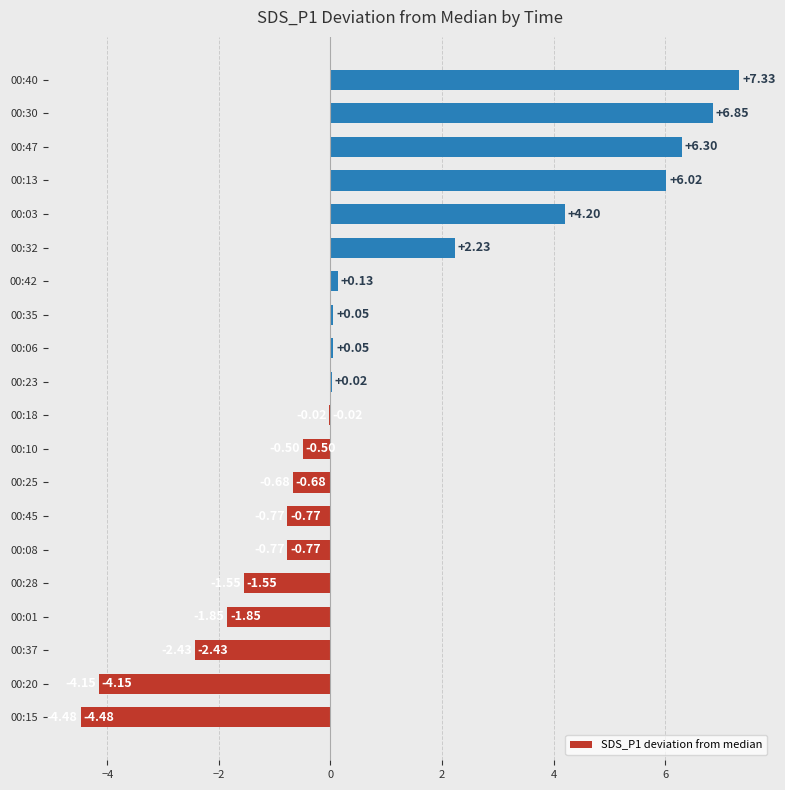

How many categories are shown in the chart?

20